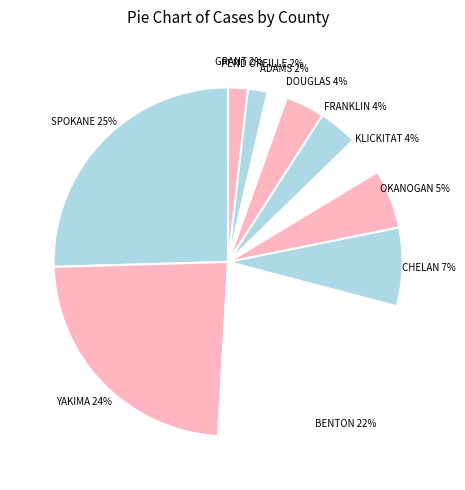

Count the number of slices in the pie.

11